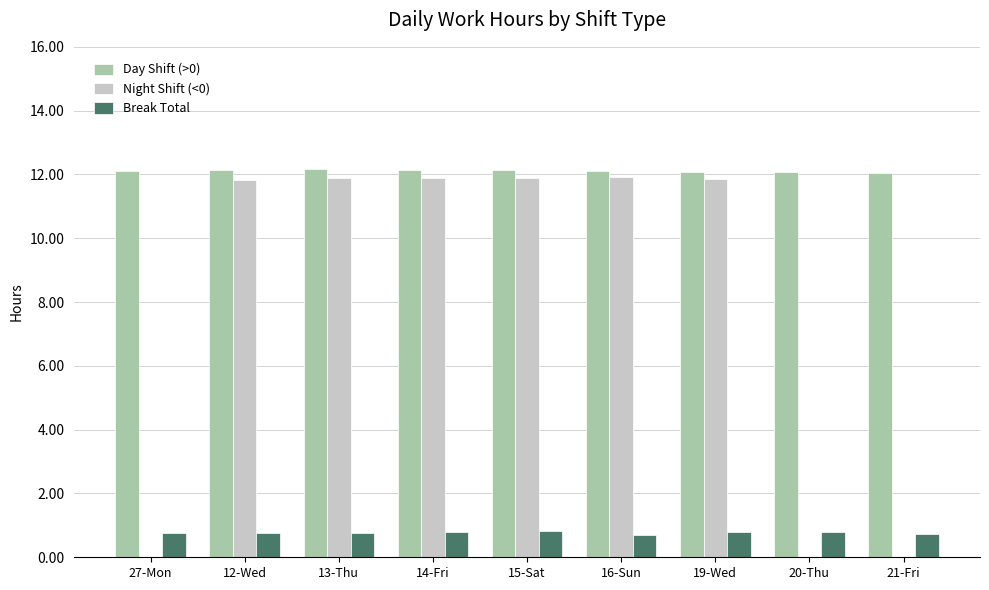

Is the value of Break Total at 27-Mon greater than the value of Day Shift (>0) at 13-Thu?

No